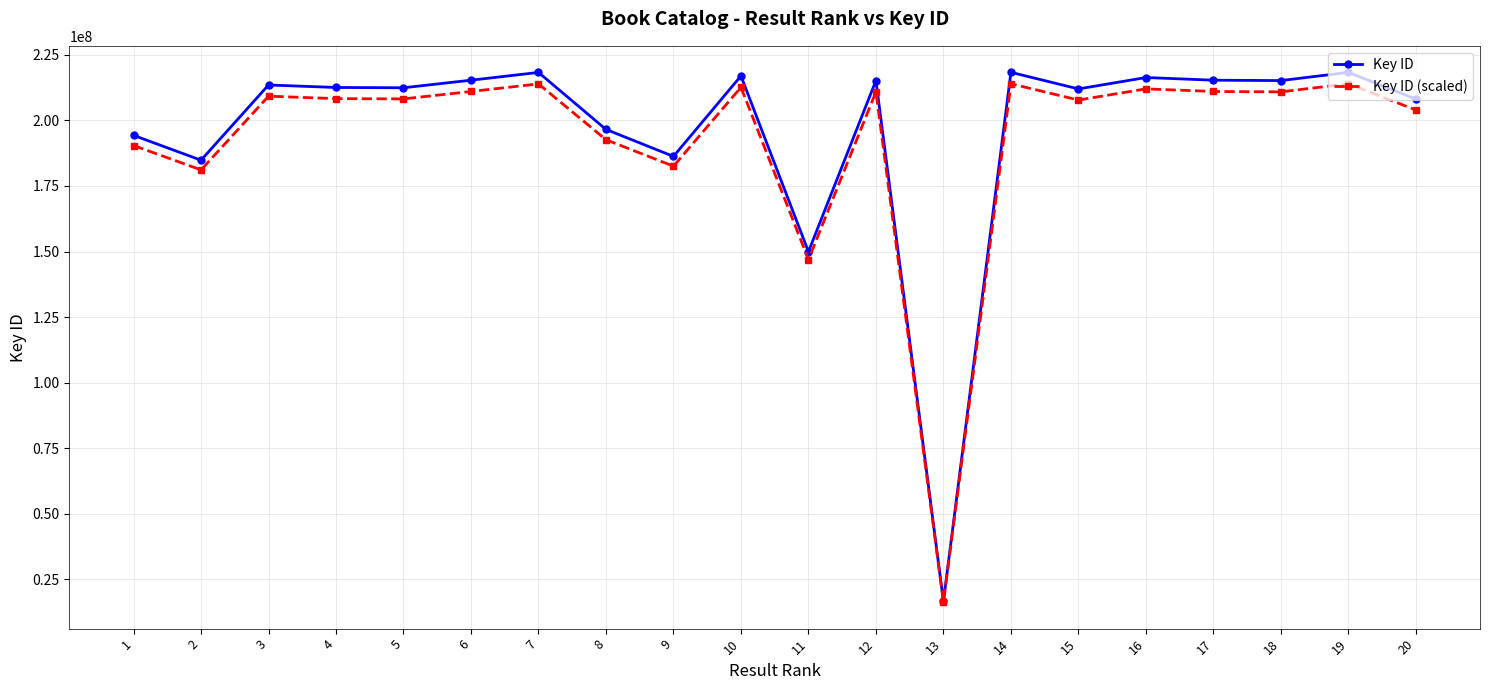

Count the number of categories in the chart.

20